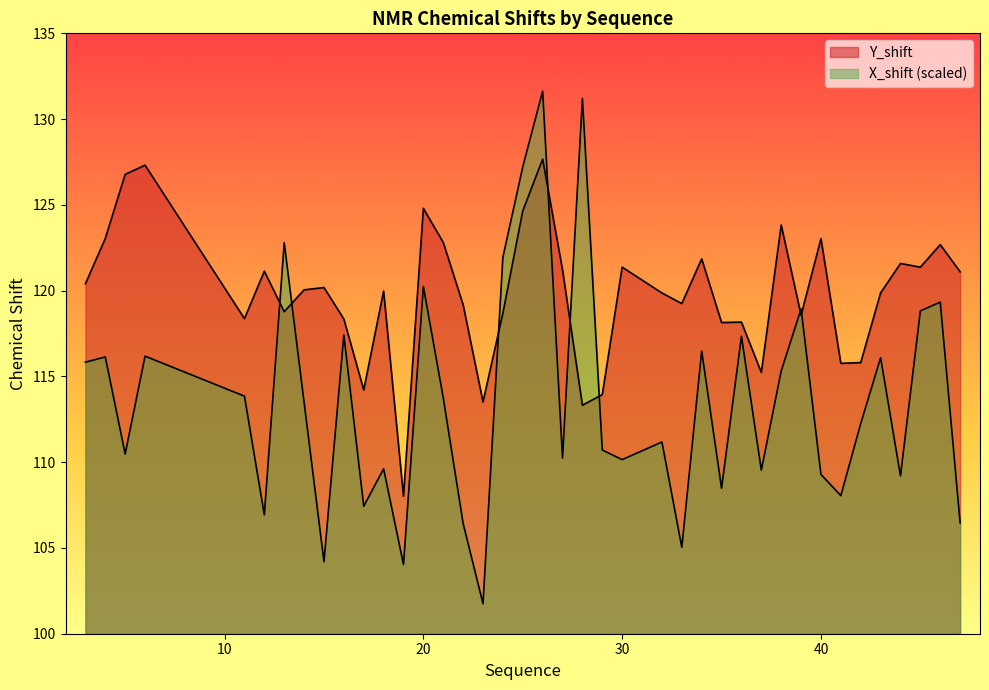

Where do Y_shift and X_shift first cross each other?

12 and 13